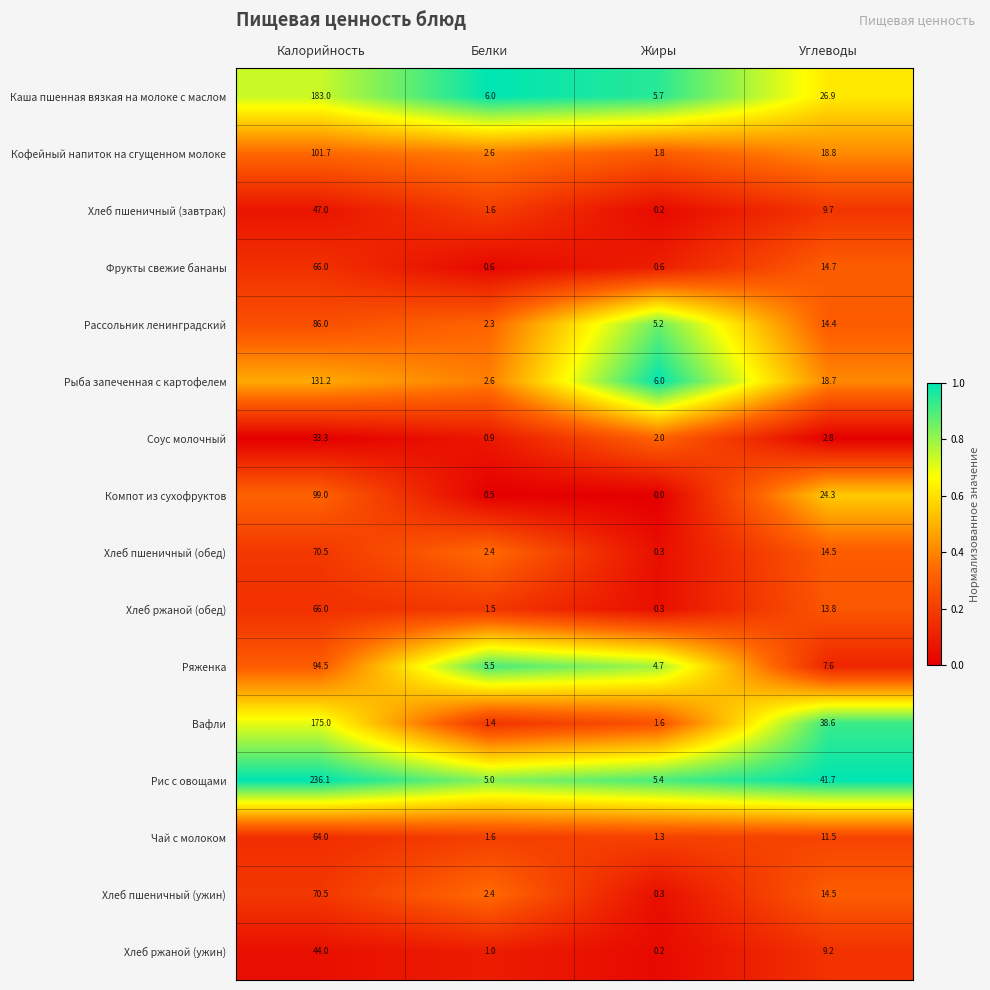

At how many categories does at least one series exceed 0?

4